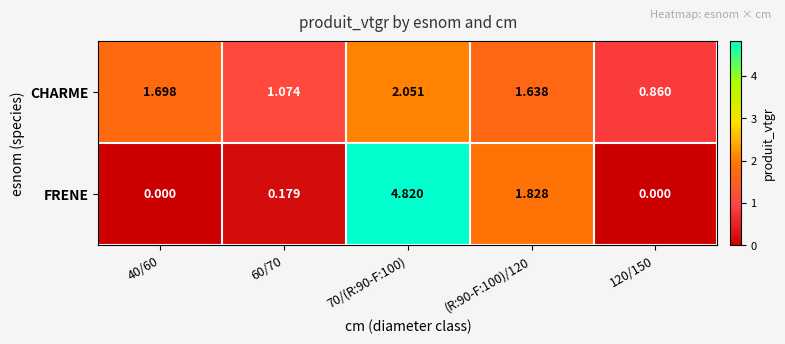

Which series has the widest spread of values?

FRENE